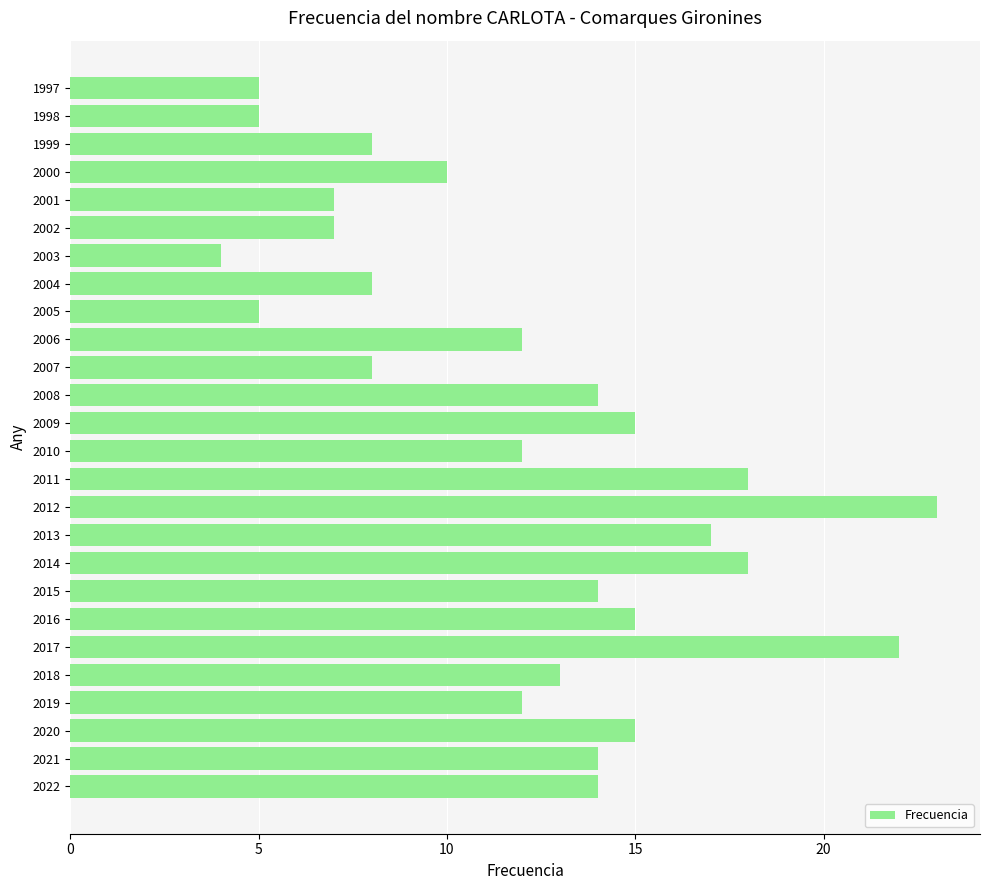

What is the ratio of the value at 2012 to the value at 2002?

3.3